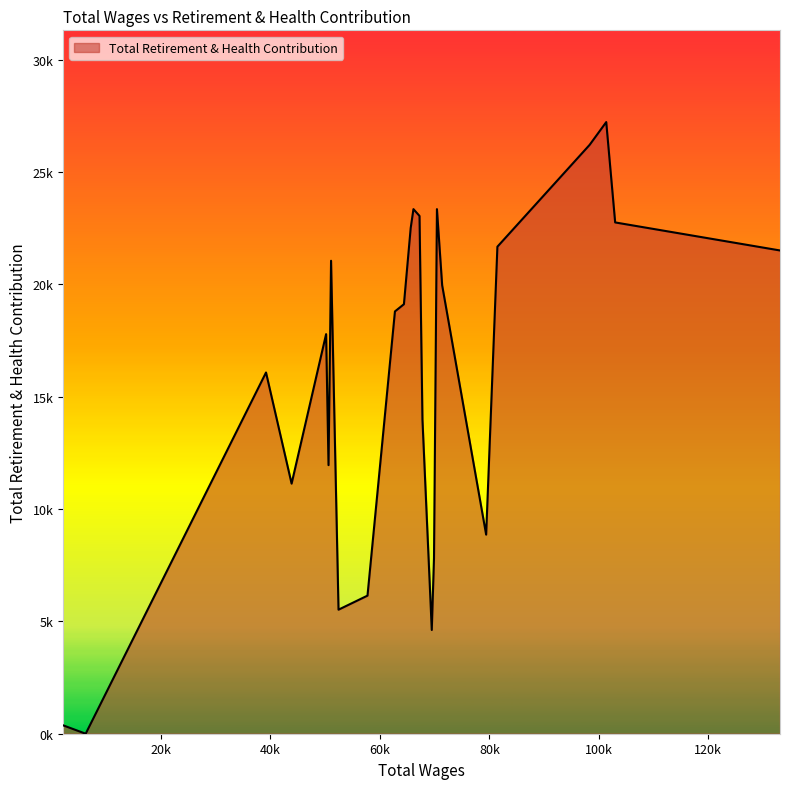

Which category has the lowest value across all series?

6246.0